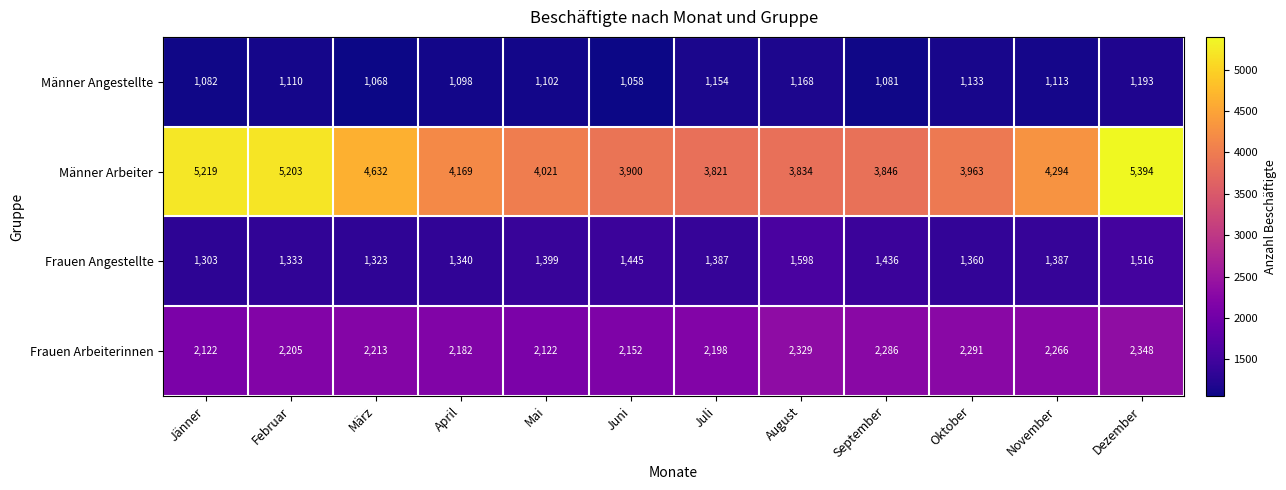

The value of Frauen Arbeiterinnen at April is 2182. True or false?

True